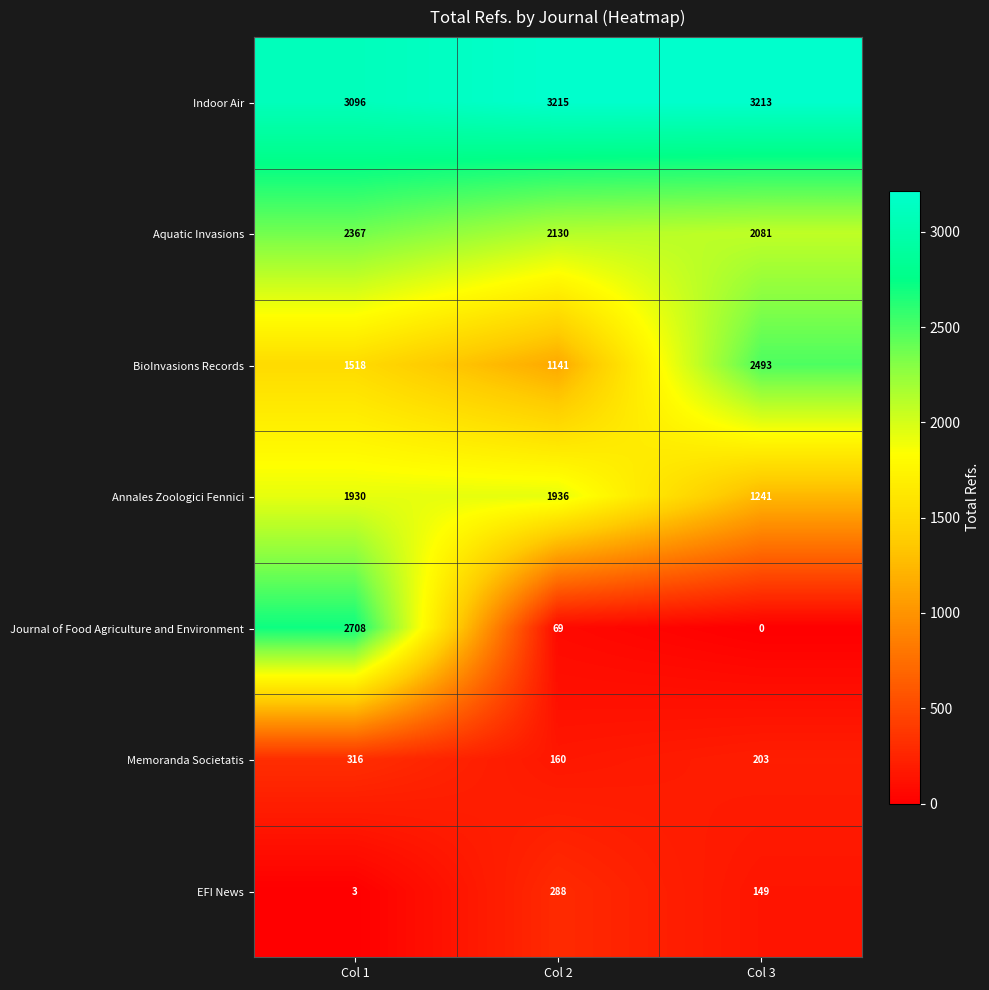

What is the approximate value of Indoor Air at Col 3?

3213